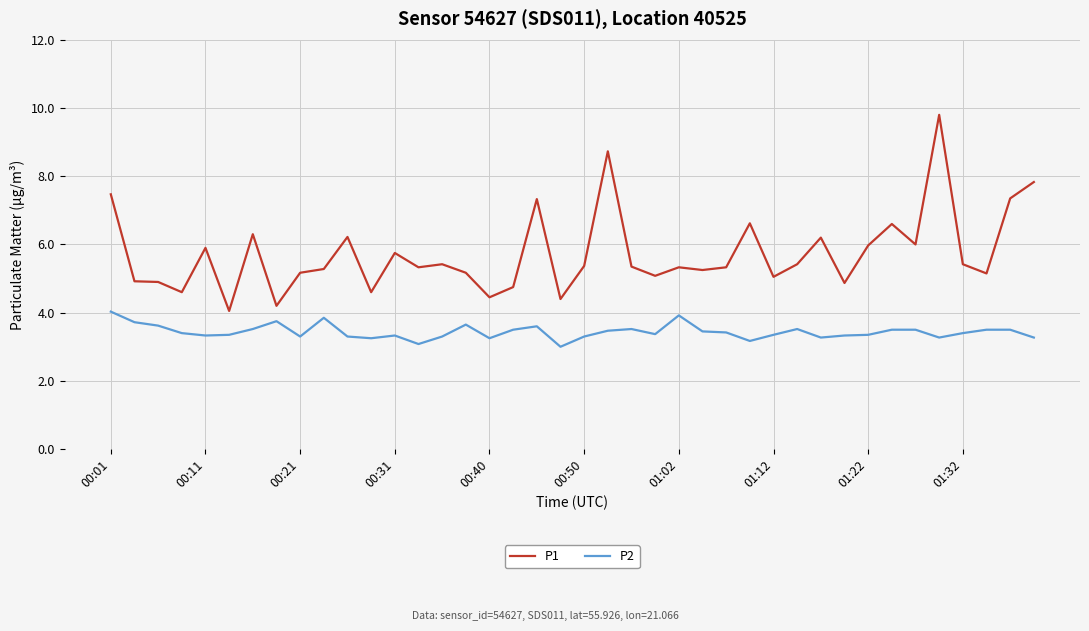

Which series has the largest total across all categories?

P1